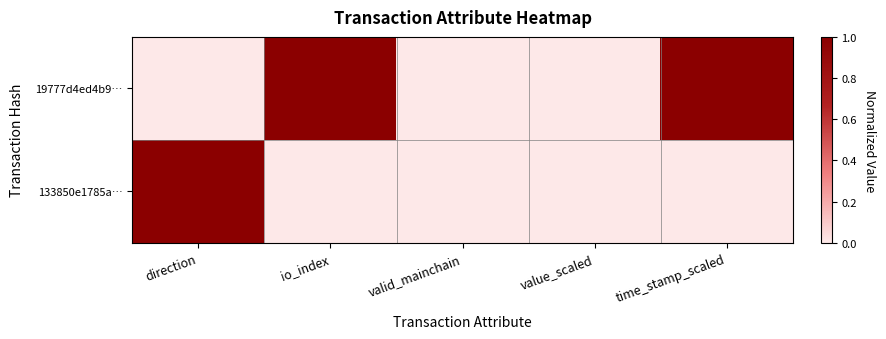

Reading left to right, what are all the values shown in this chart?

19777d4ed4b9…: direction=0	io_index=1	valid_mainchain=0	value_scaled=0	time_stamp_scaled=1
133850e1785a…: direction=1	io_index=0	valid_mainchain=0	value_scaled=0	time_stamp_scaled=0